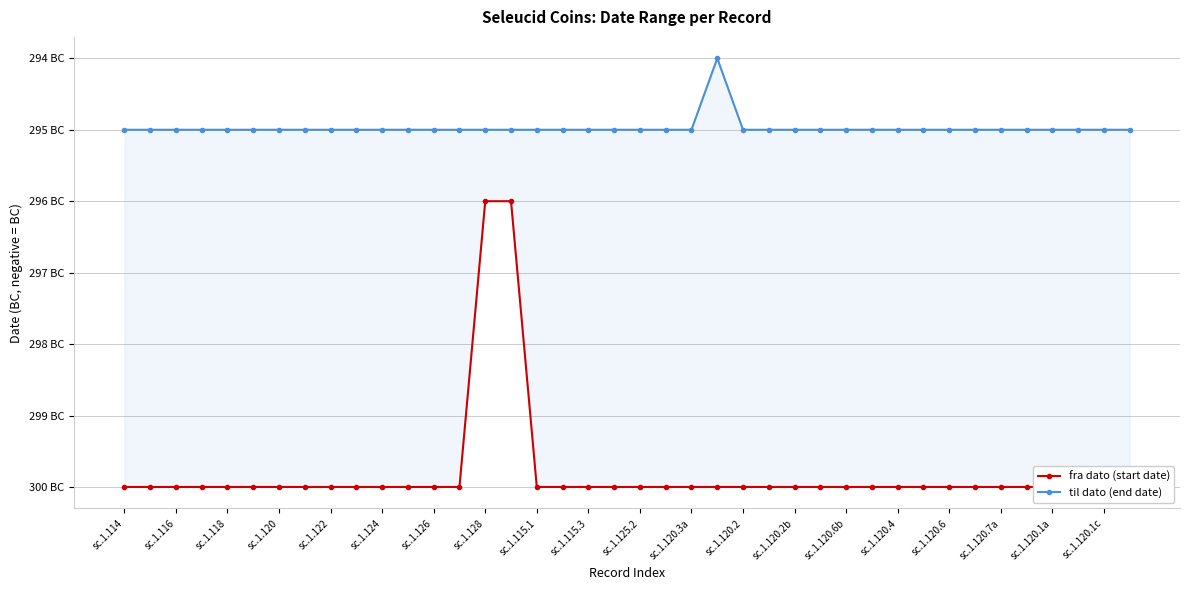

Between sc.1.115.1 and sc.1.116, which is larger?

sc.1.115.1